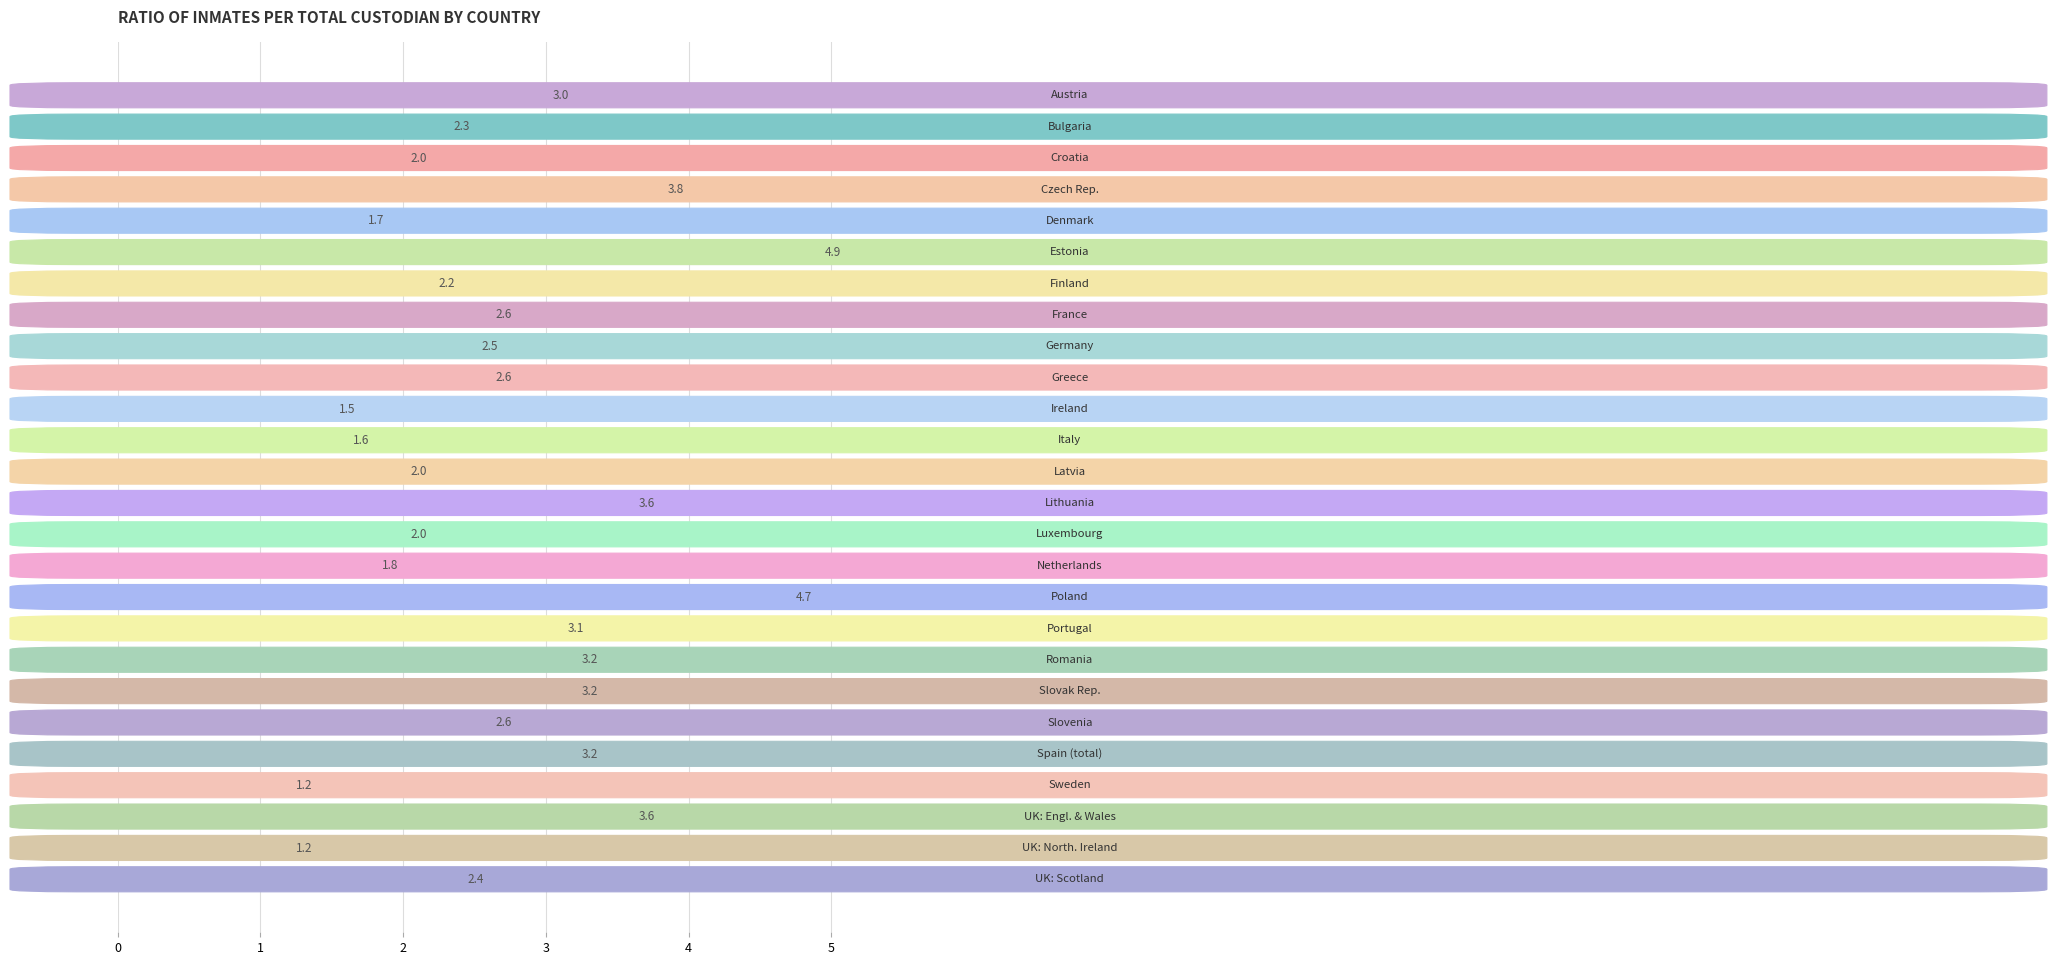

What is the maximum value shown in the chart?

4.9